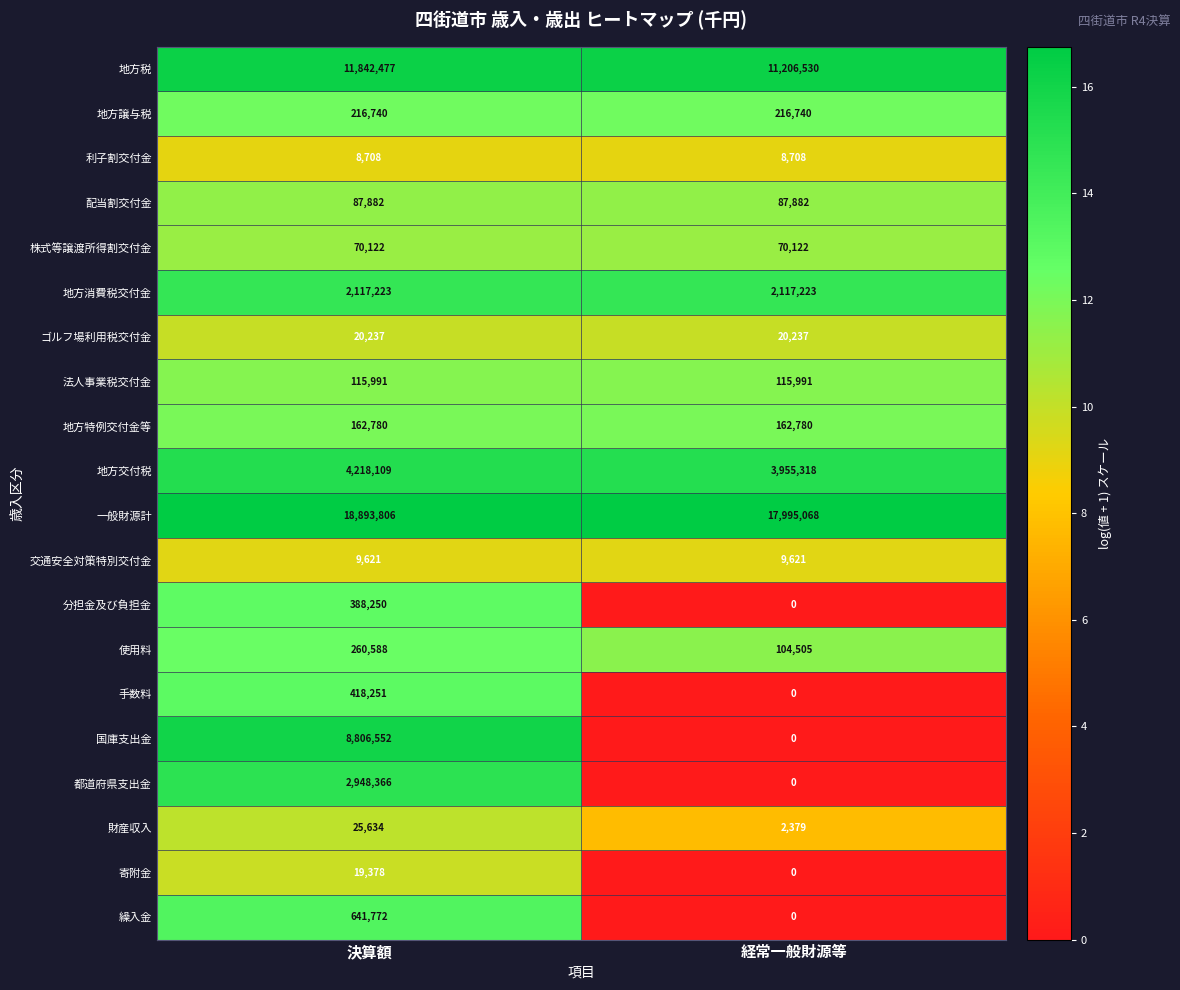

Which series has the widest spread of values?

国庫支出金